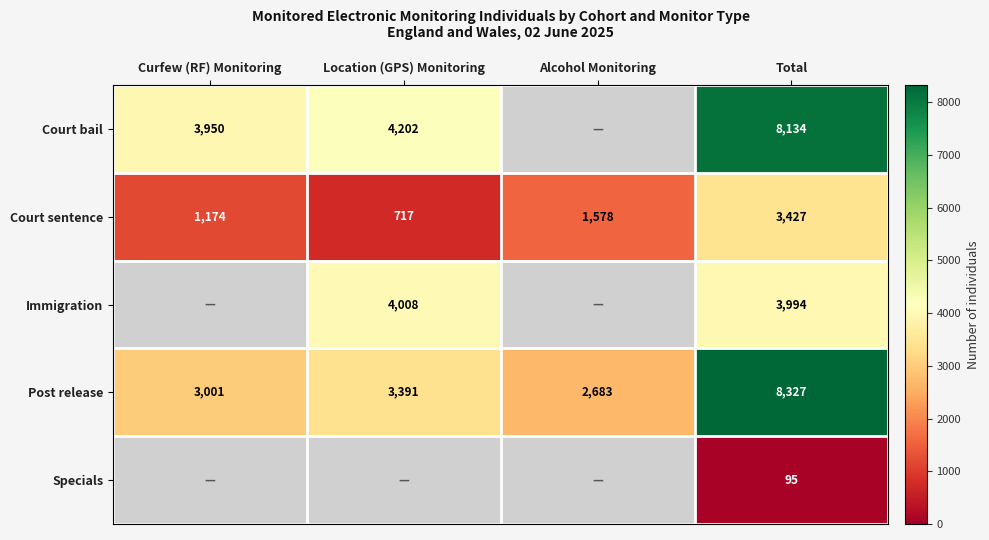

How many series are shown in this chart?

5